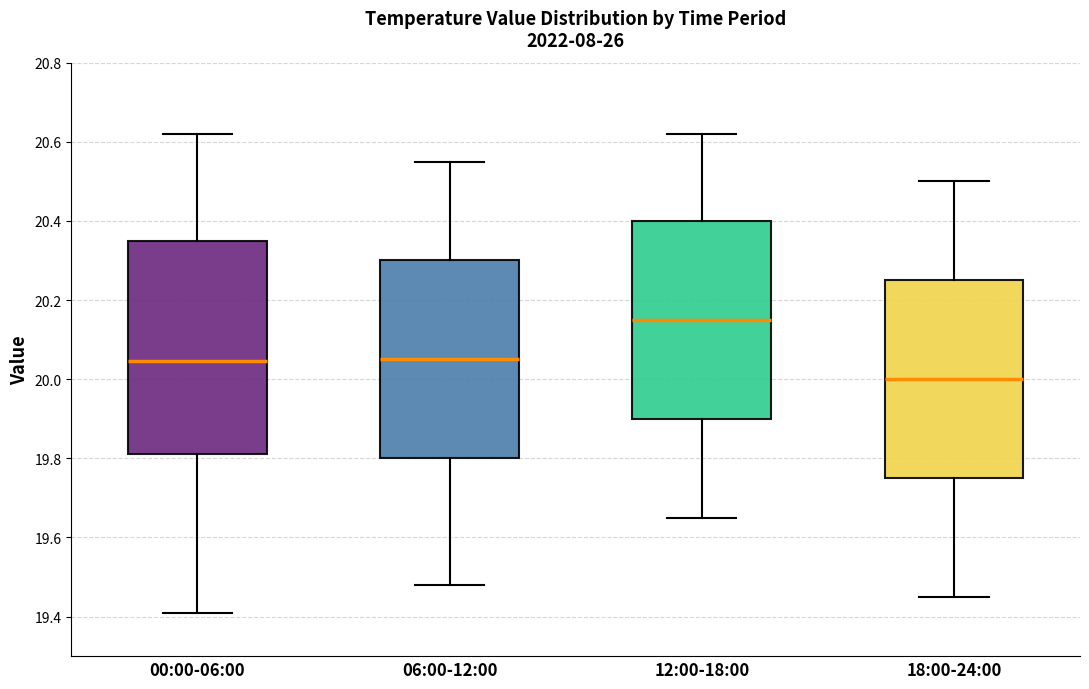

Reading left to right, read every box against the y-axis: the position of its median line, the range the box covers, and the ends of its whiskers. The values are not printed on the chart, so give them approximately, as read against the axis.

00:00-06:00: median 20.04, box 19.82 to 20.36, whiskers 19.42 to 20.62
06:00-12:00: median 20.06, box 19.80 to 20.30, whiskers 19.48 to 20.56
12:00-18:00: median 20.16, box 19.90 to 20.40, whiskers 19.66 to 20.62
18:00-24:00: median 20.00, box 19.76 to 20.26, whiskers 19.46 to 20.50